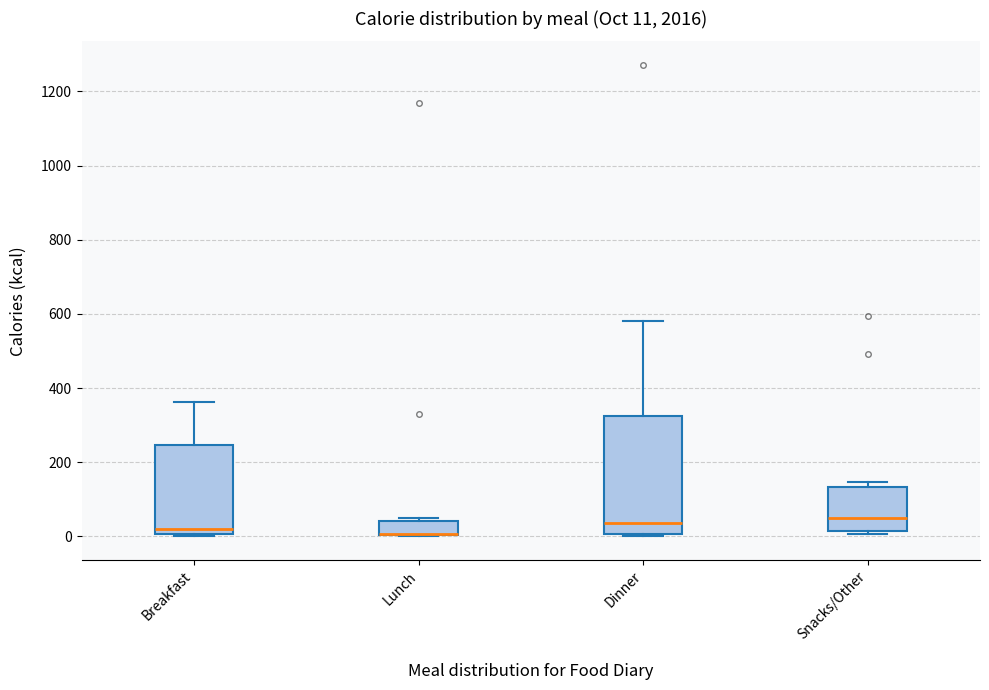

Comparing the boxes themselves (not the whiskers), which one is the tallest?

Dinner